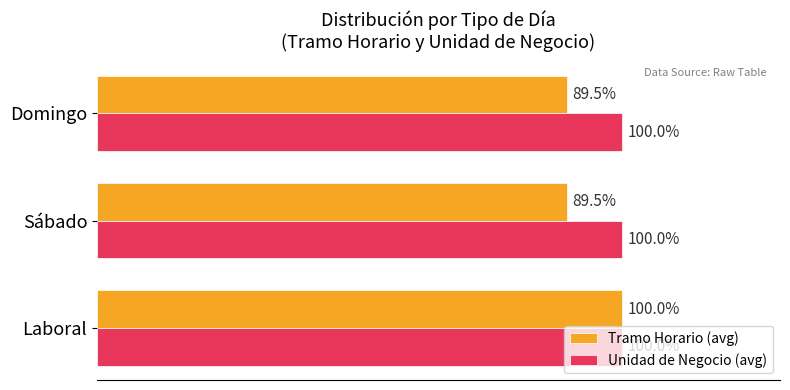

Which series changed the most between Laboral and Sábado?

Tramo Horario (avg)